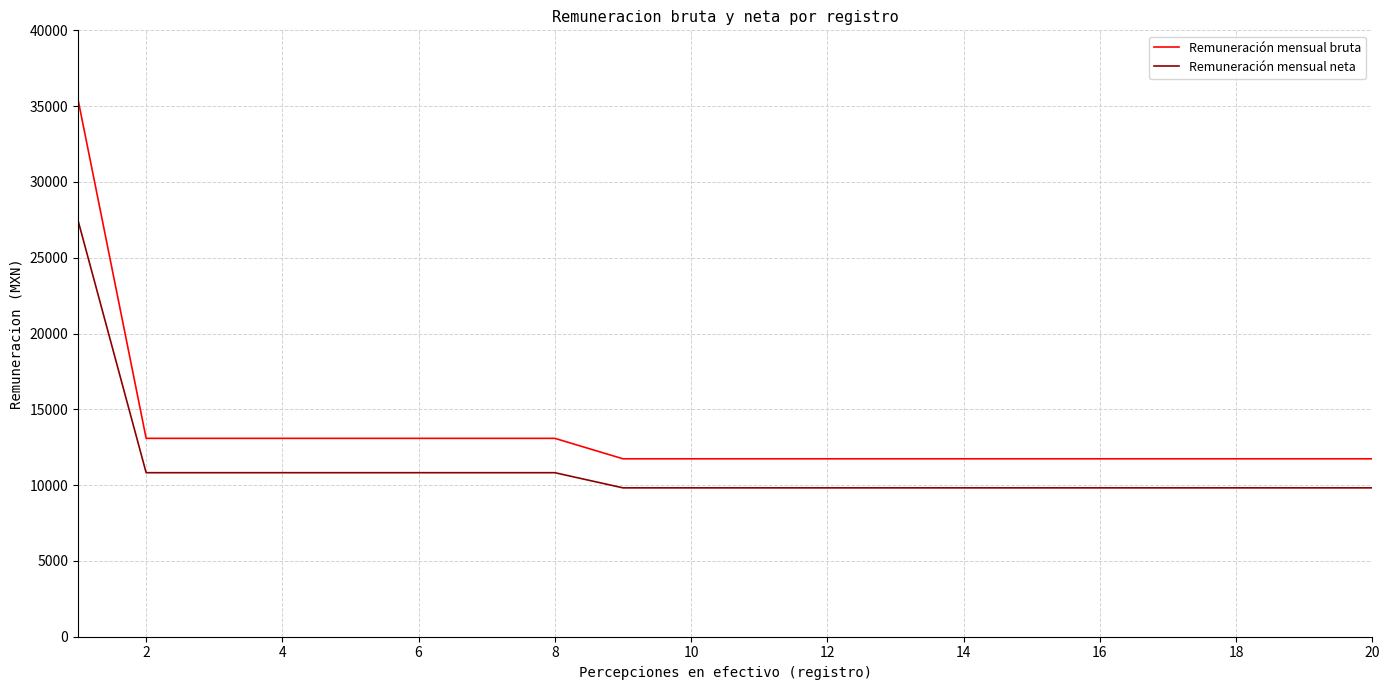

Which series has the largest range (max minus min)?

Remuneración mensual bruta